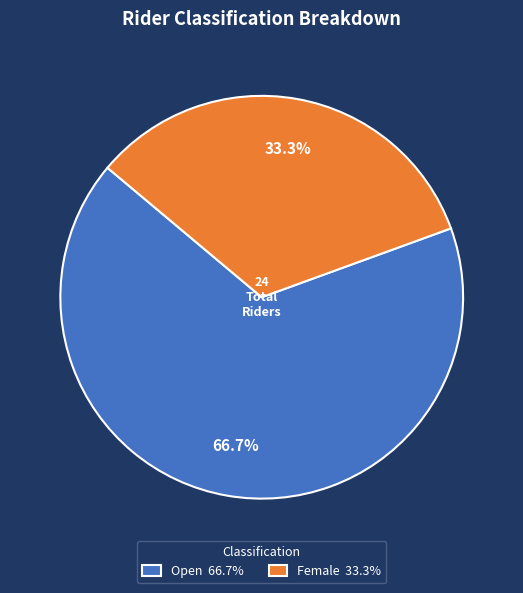

To the nearest percent, what is the difference between the Female and Open slice percentages?

33%